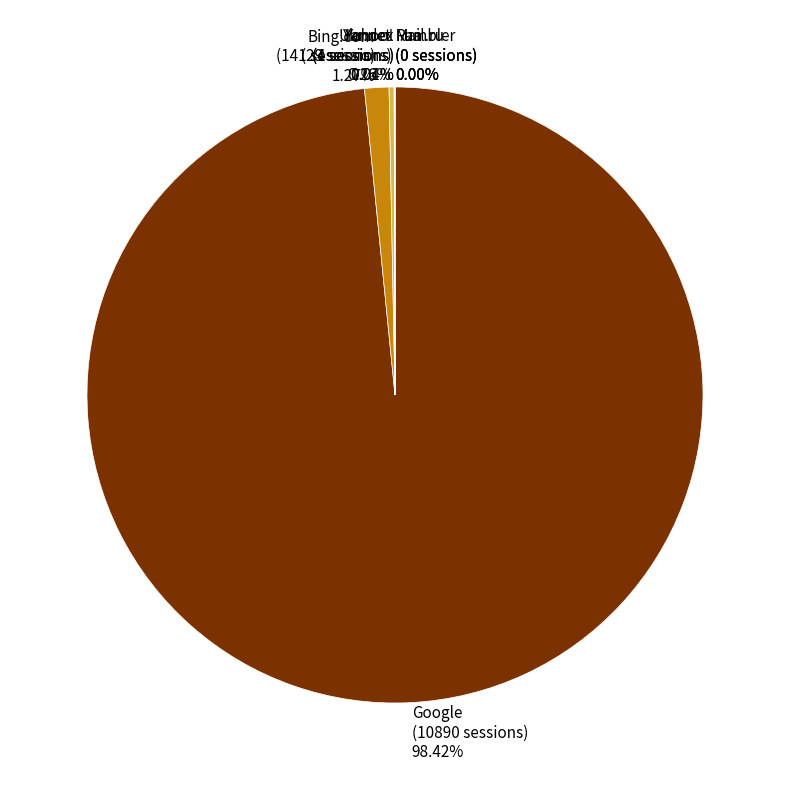

Is it true that Bing.com is 11% of the pie?

False